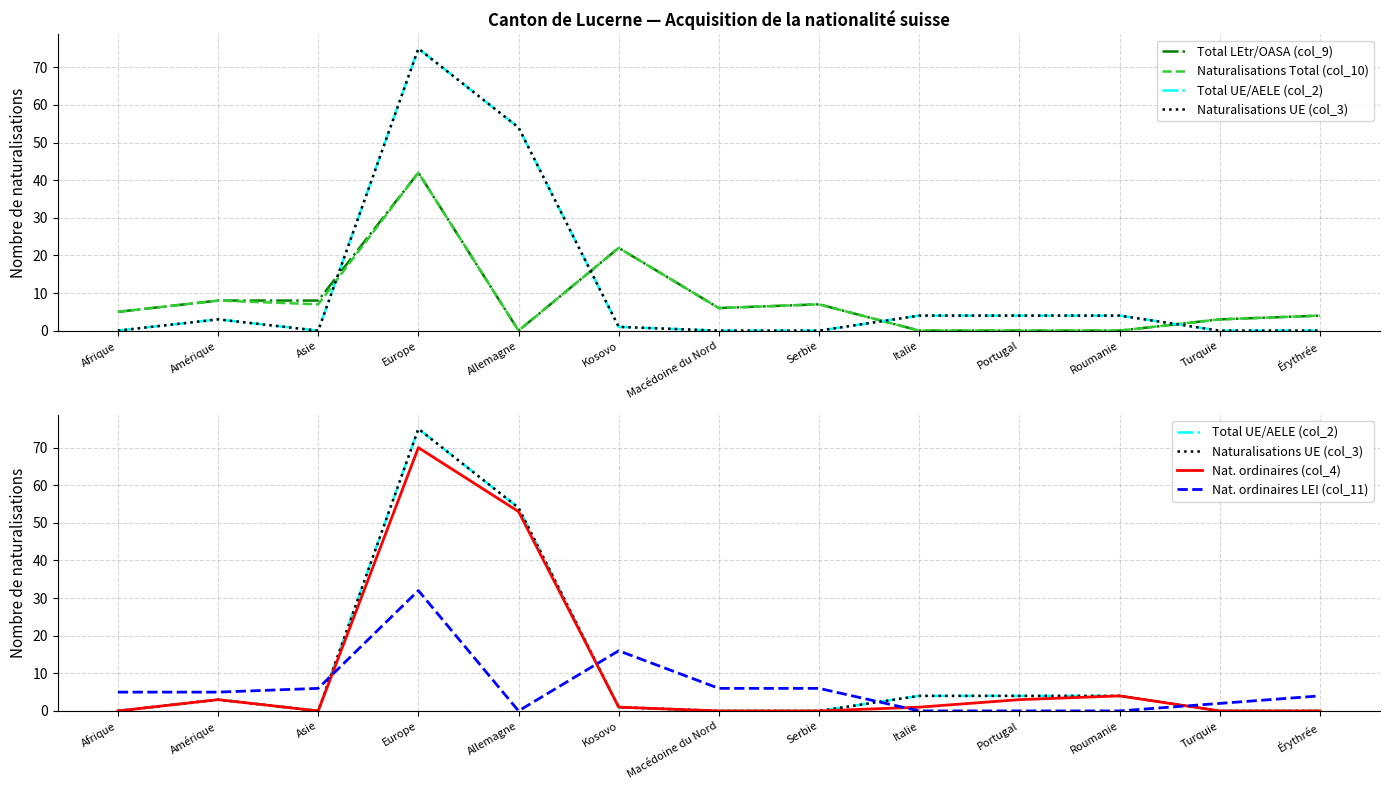

Which series has the largest total across all categories?

Total UE/AELE (col_2)